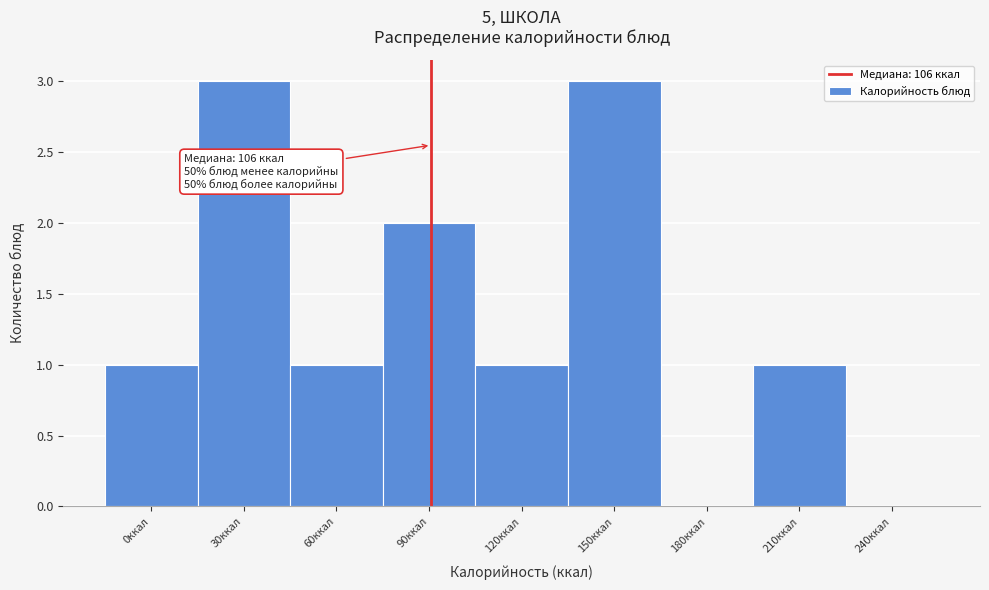

Reading left to right, extract all data points from this chart.

0ккал=1	30ккал=3	60ккал=1	90ккал=2	120ккал=1	150ккал=3	180ккал=0	210ккал=1	240ккал=0